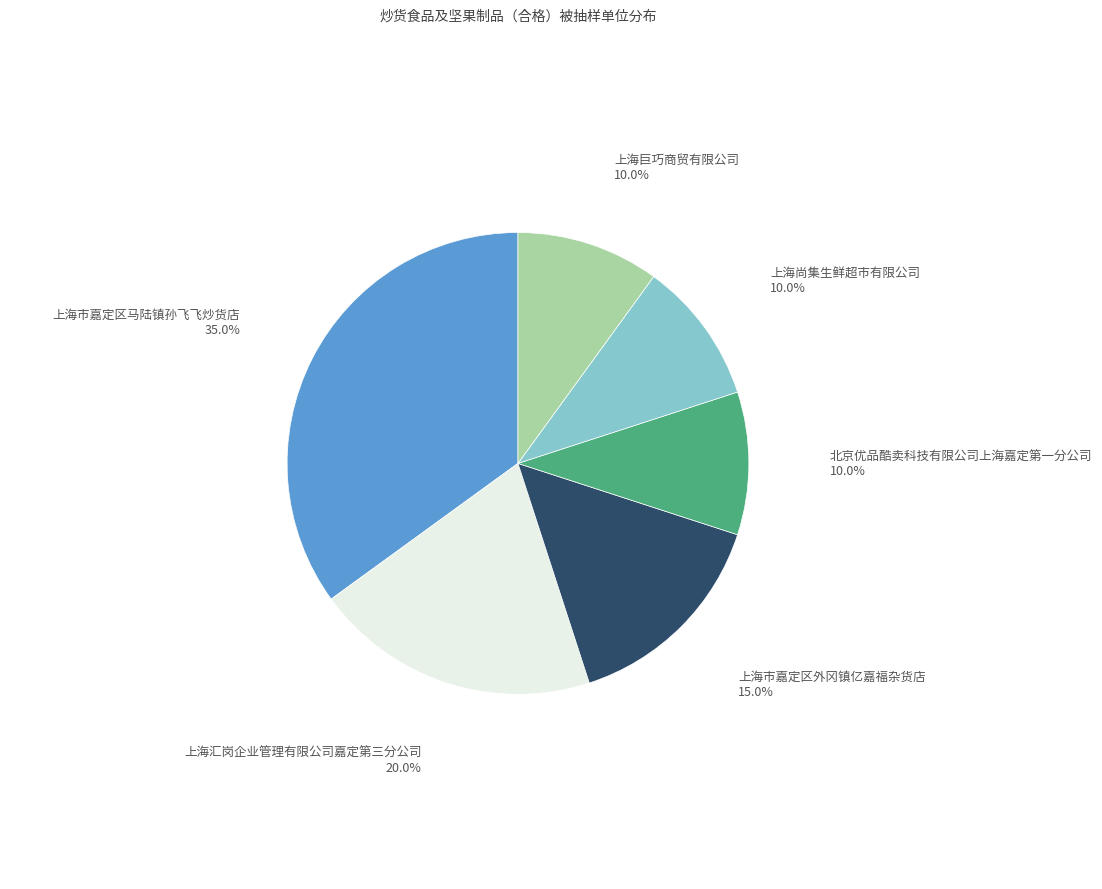

To the nearest percent, what is the combined percentage of 上海汇岗企业管理有限公司嘉定第三分公司 and 北京优品酷卖科技有限公司上海嘉定第一分公司?

30%